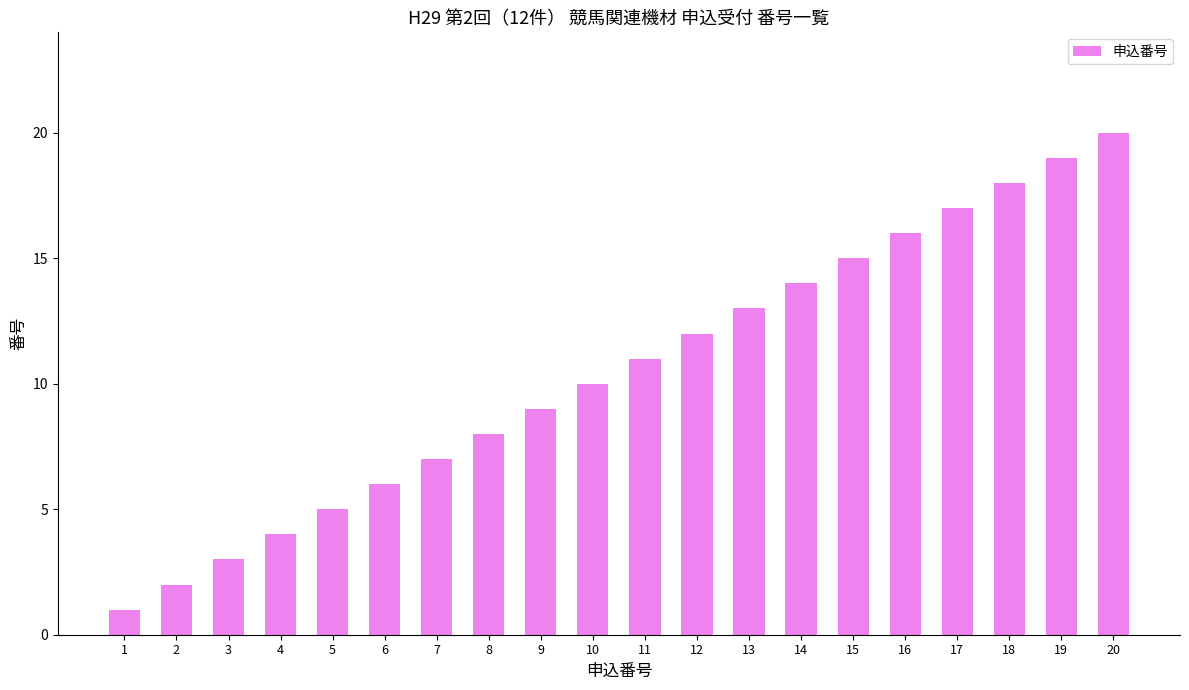

What is the change in value from 12 to 15?

+3